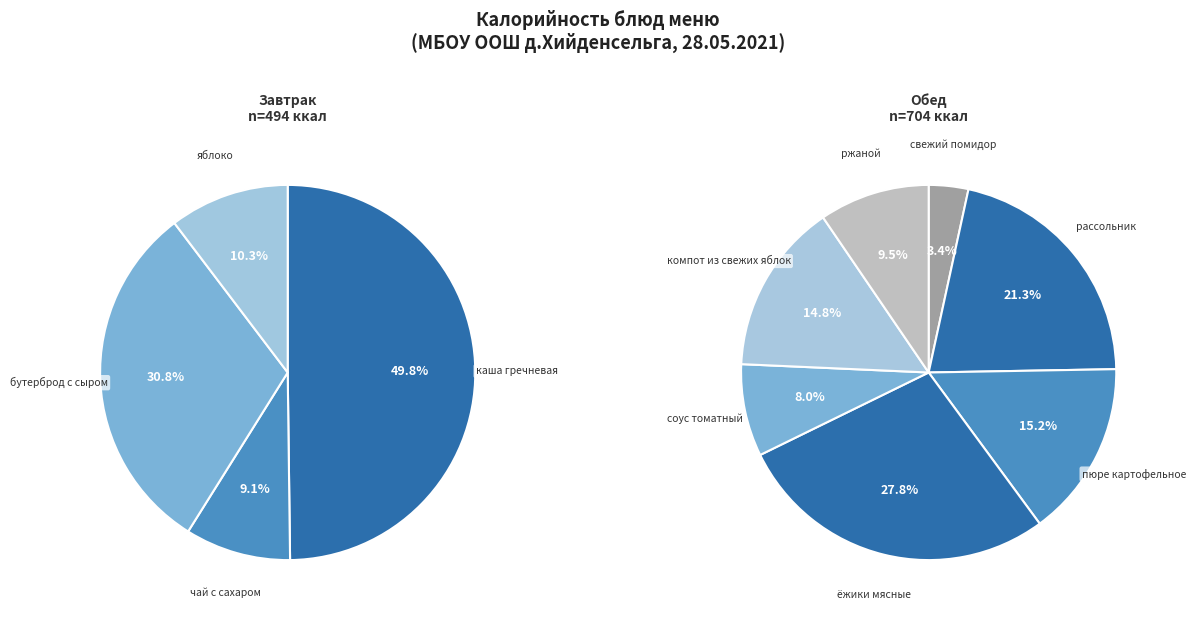

Rank the categories by value from lowest to highest.

свежий помидор, чай с сахаром, яблоко, соус томатный, ржаной, компот из свежих яблок, пюре картофельное, рассольник, бутерброд с сыром, ёжики мясные, каша гречневая